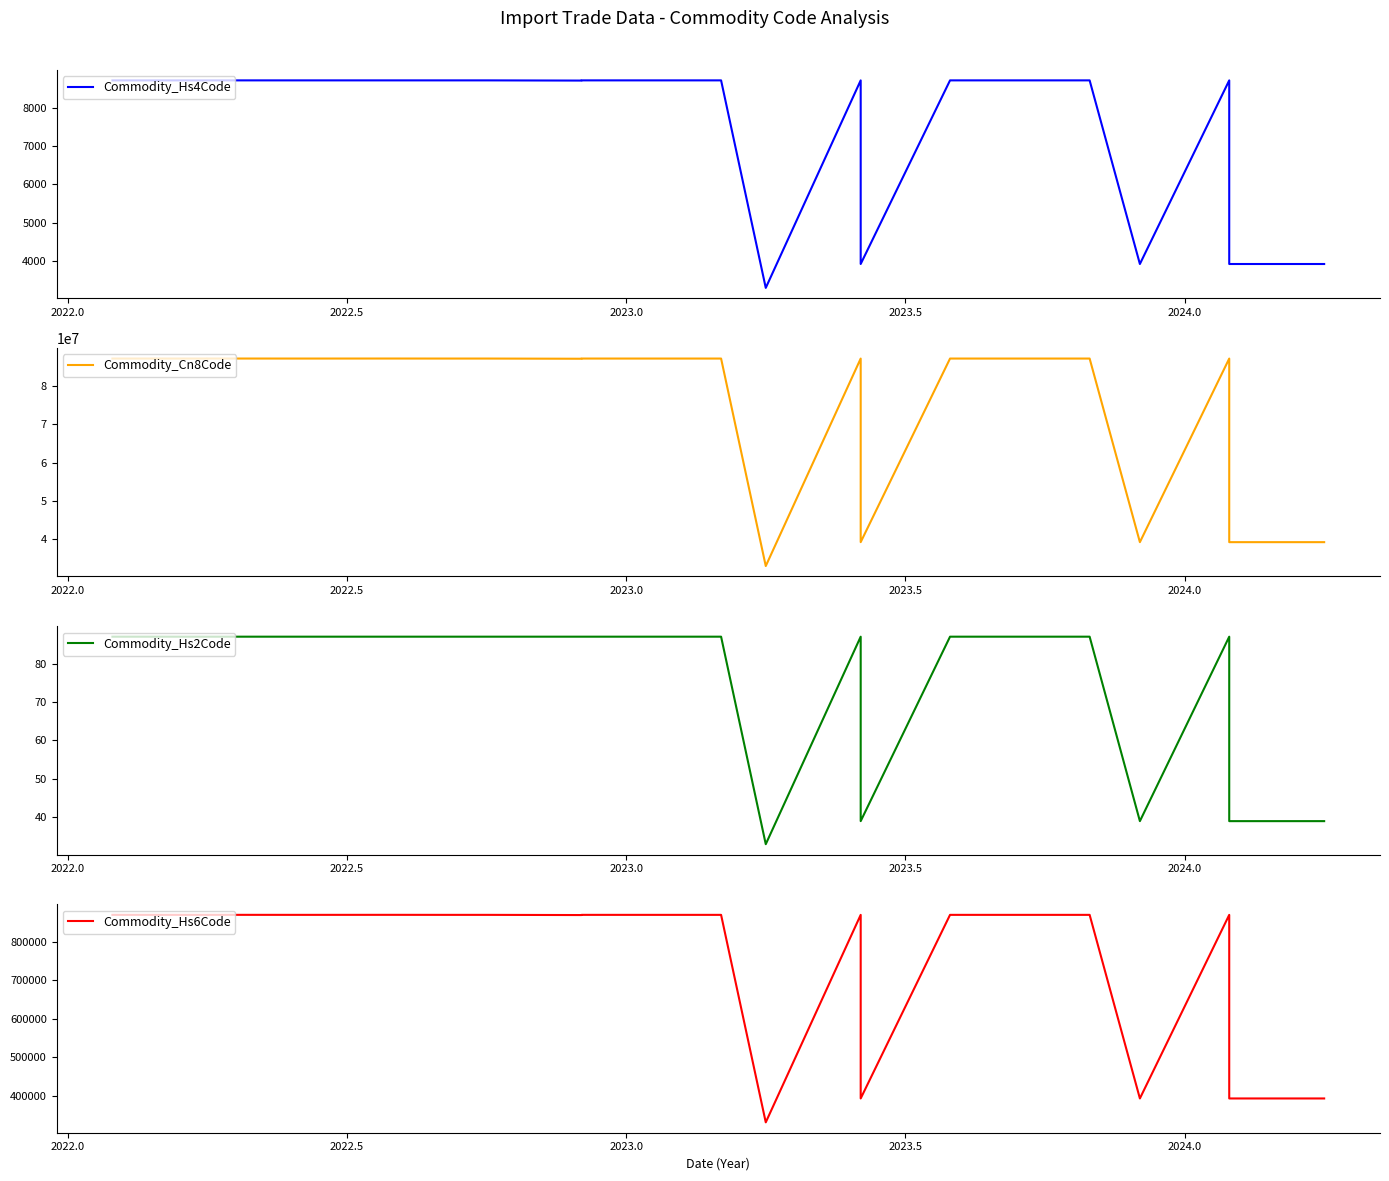

Does the chart have visible grid lines?

No